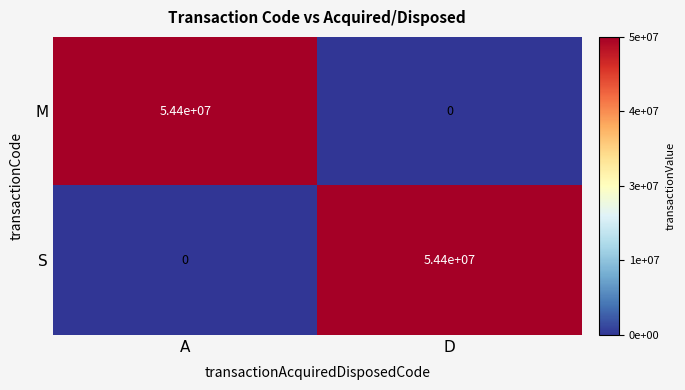

Rank the categories by M value from lowest to highest.

D, A